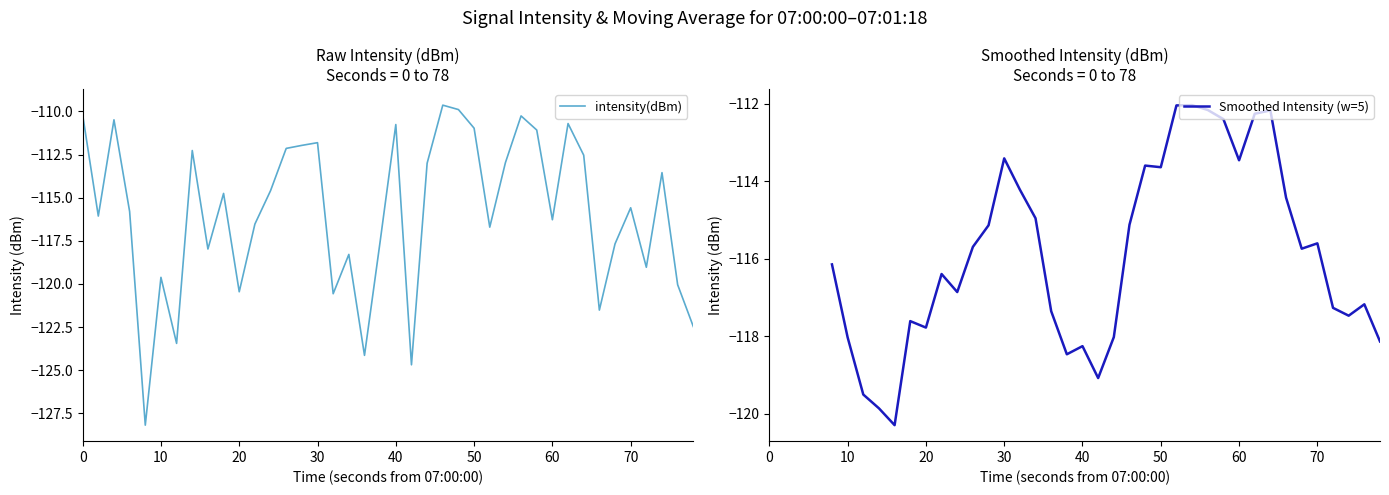

What is the minimum value shown in the chart?

-128.2